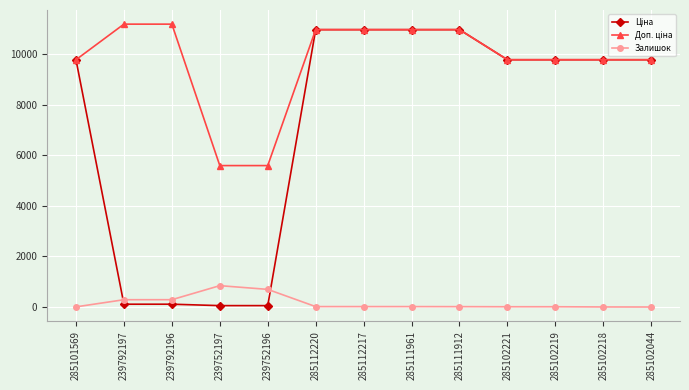

What is the maximum value shown in the chart?

11182.0